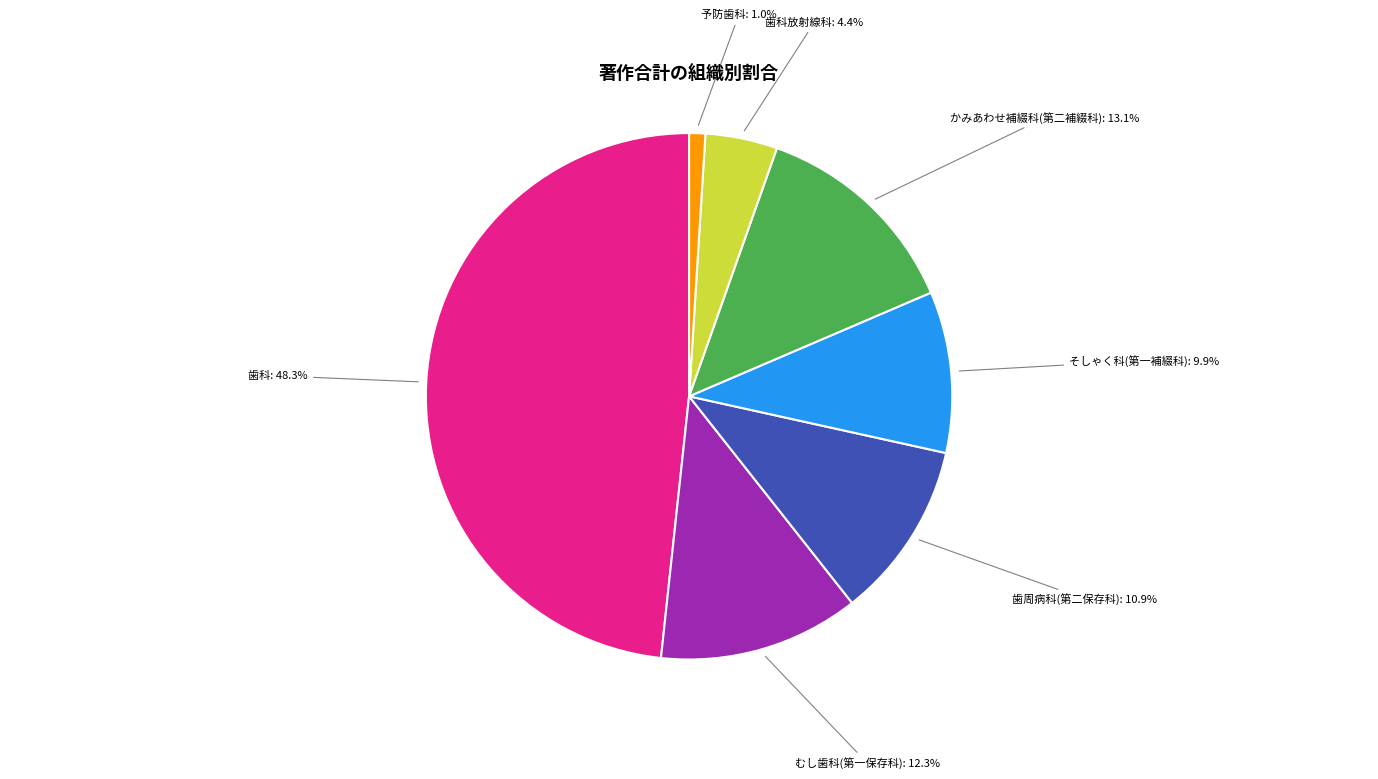

Does any single category account for the majority?

No